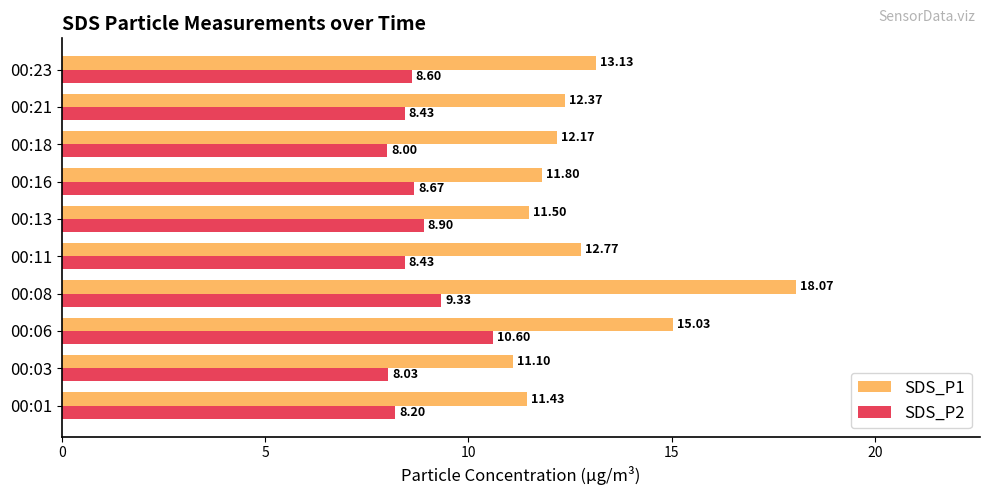

What is the difference between the maximum and minimum values in the SDS_P1 series?

7.0